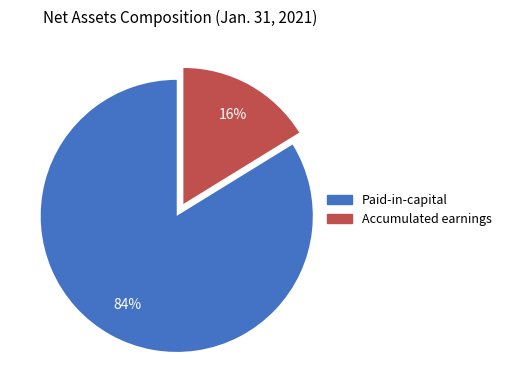

Rank the categories by value from lowest to highest.

Accumulated earnings, Paid-in-capital